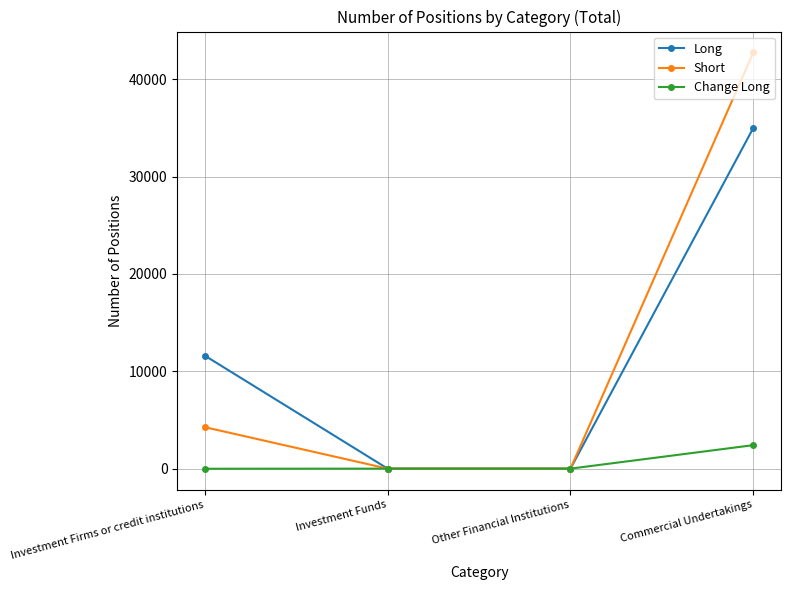

Where is Long nearest to the value 17502?

Investment Firms or credit institutions